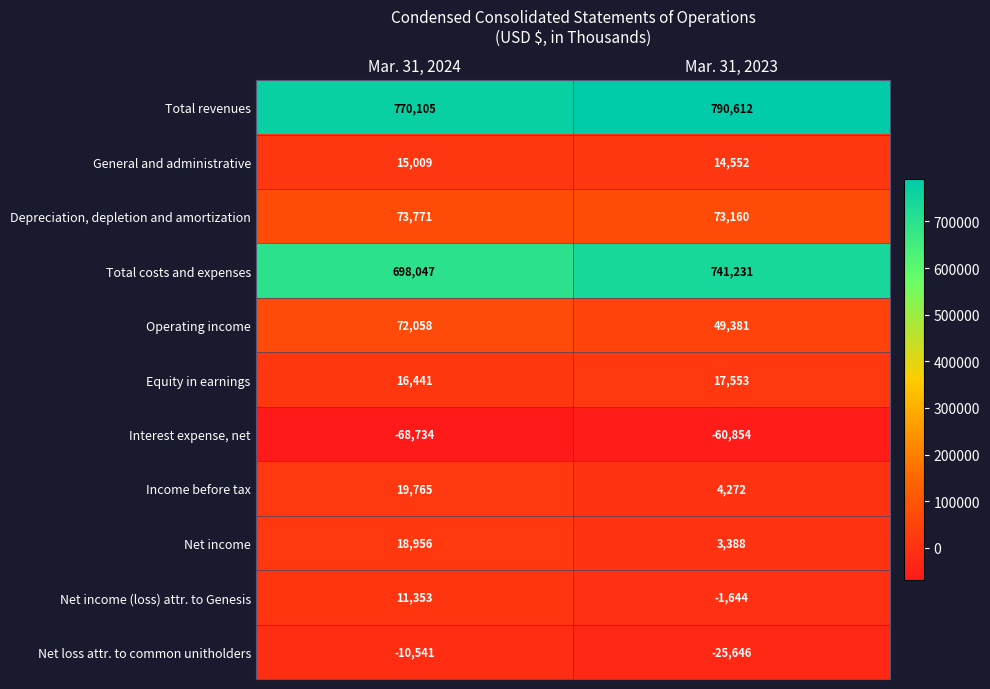

At which category is the sum across all series the highest?

Mar. 31, 2024